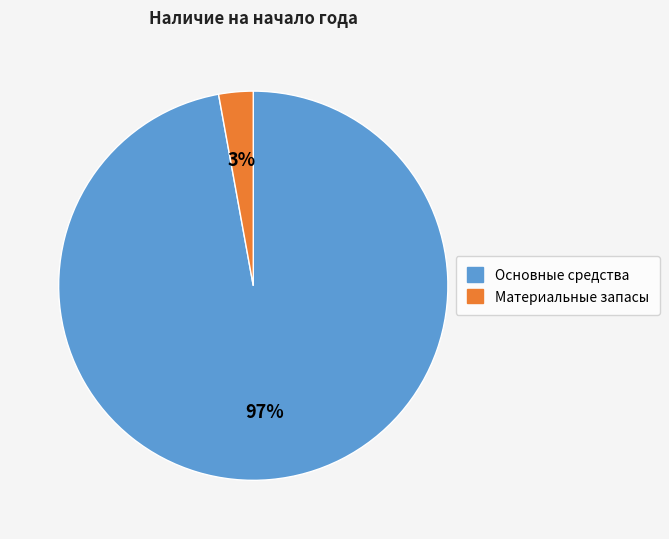

Which has a higher value, Основные средства or Материальные запасы?

Основные средства